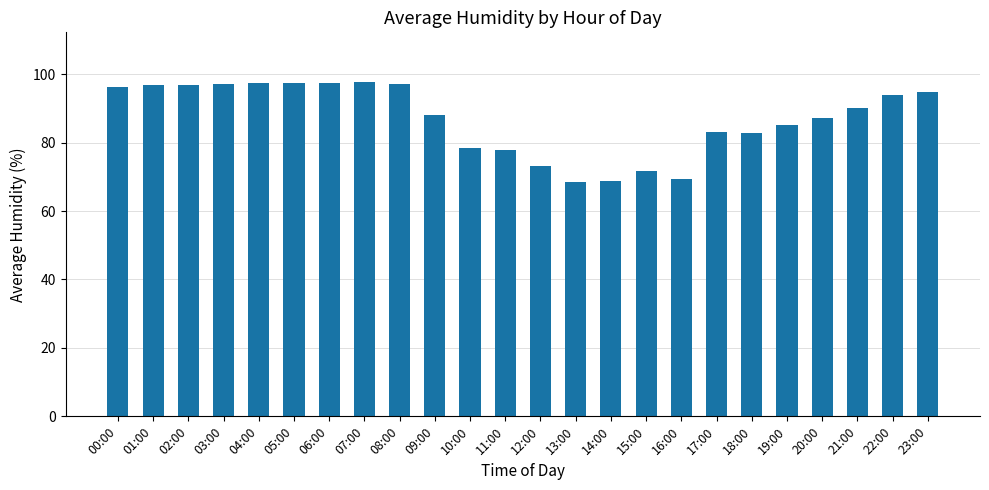

What position from the right is 05:00?

19